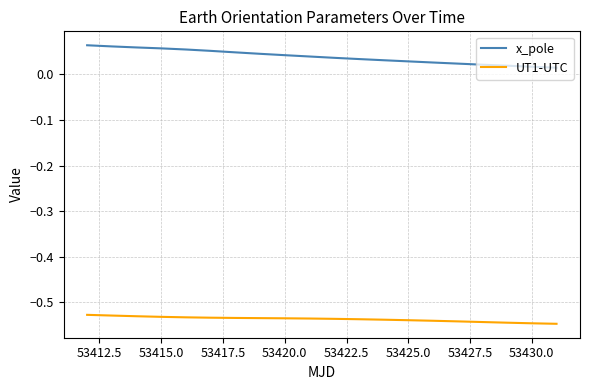

Which series has the largest total across all categories?

x_pole